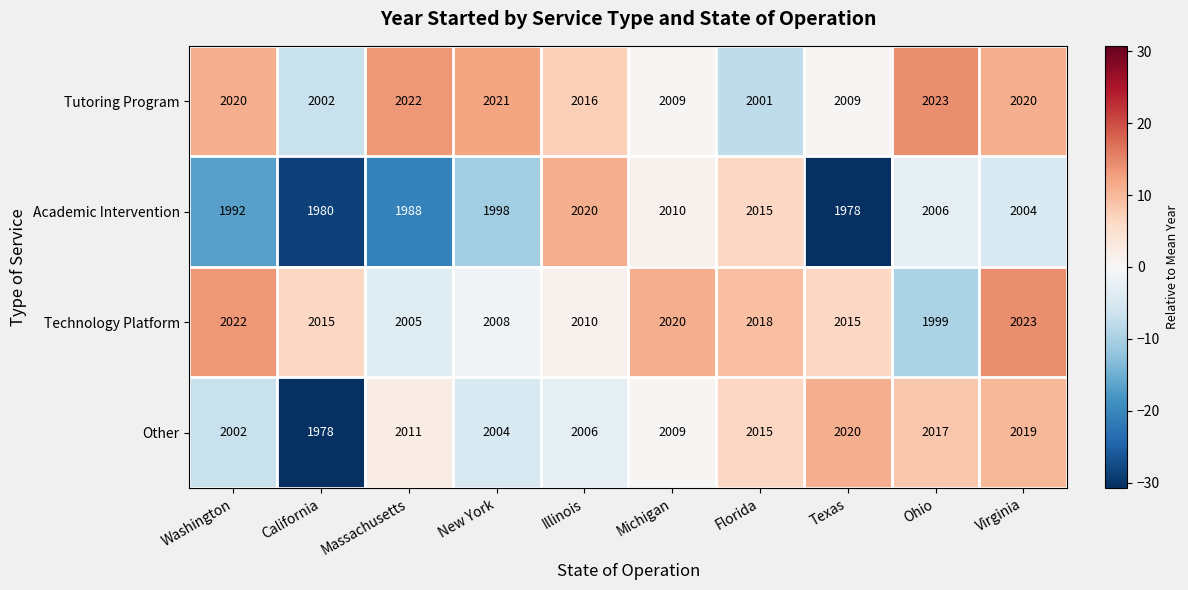

What is the difference between the second highest and minimum values in the Academic Intervention series?

37